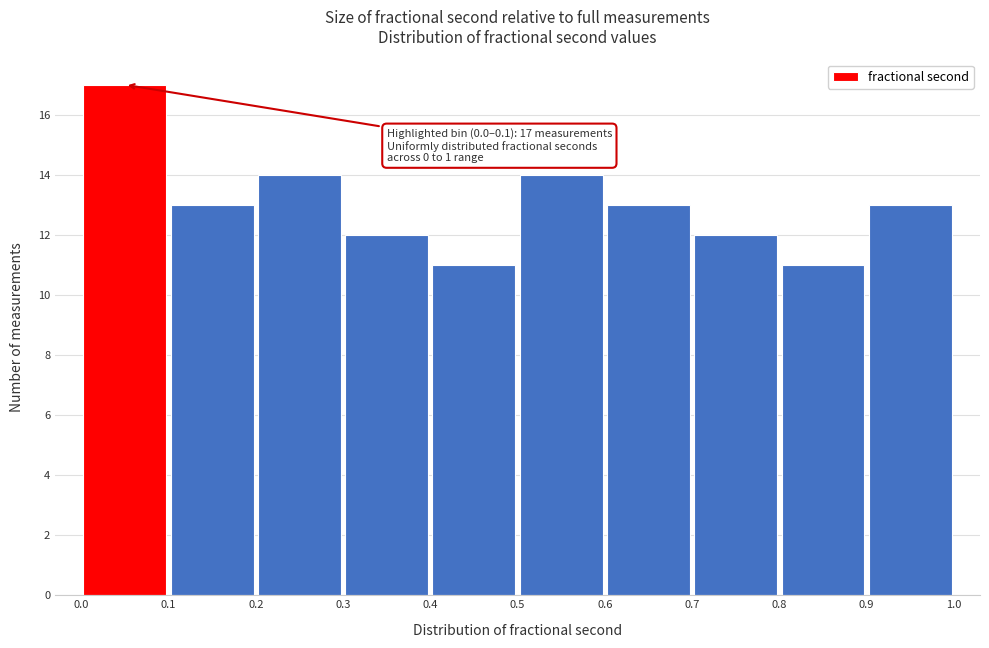

Over which range of the x-axis is the bar tallest?

0.0 to 0.1